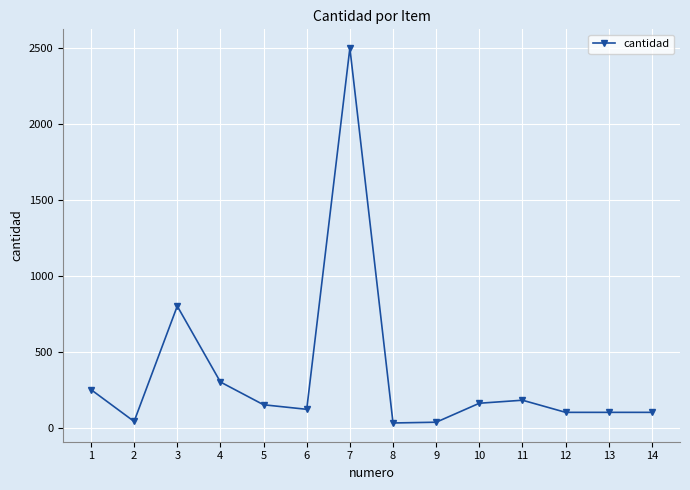

What is the ratio of the value at 11 to the value at 8?

6.0